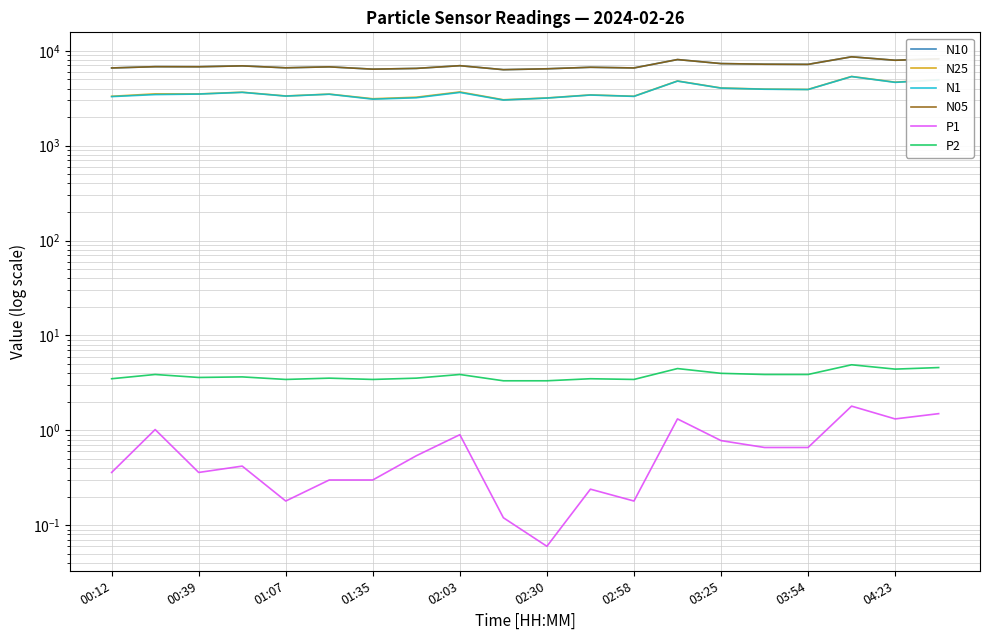

What is the sum of the P2 values at 02:30 and 04:23?

7.8